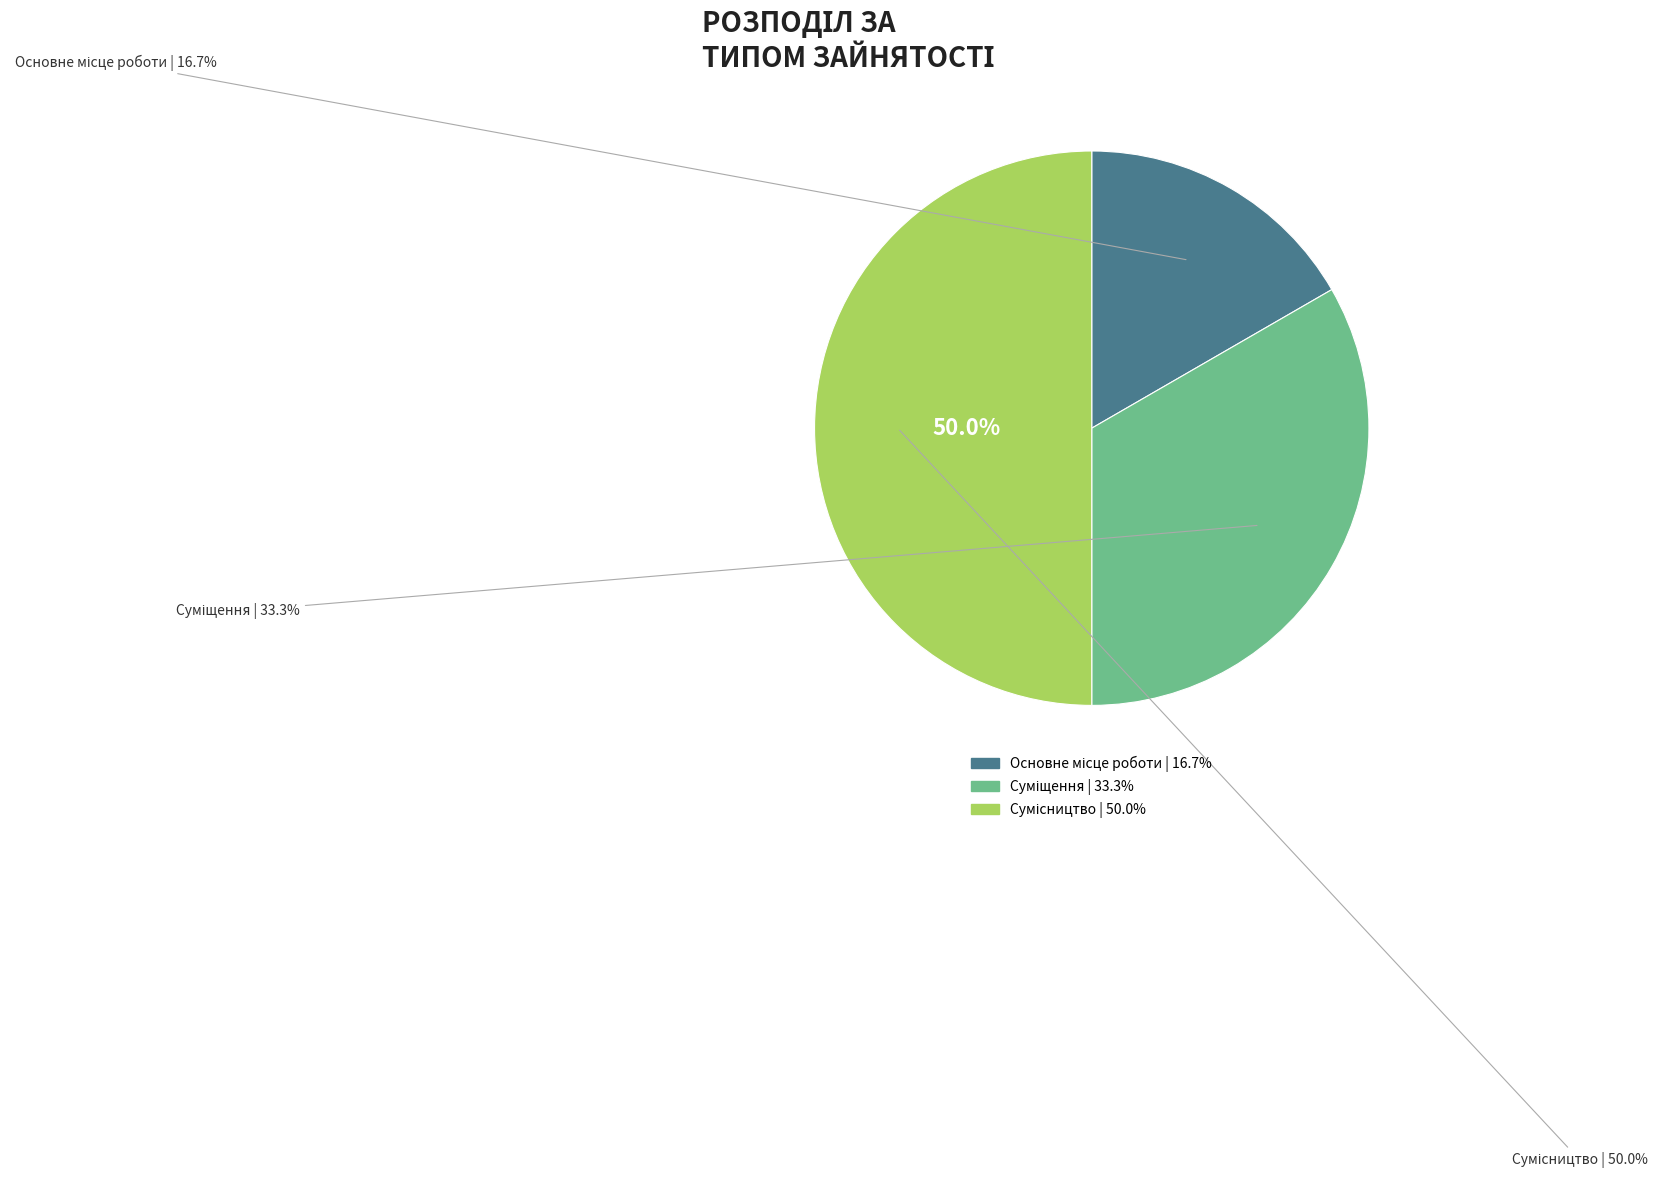

Which category has the biggest portion of the pie?

Сумісництво